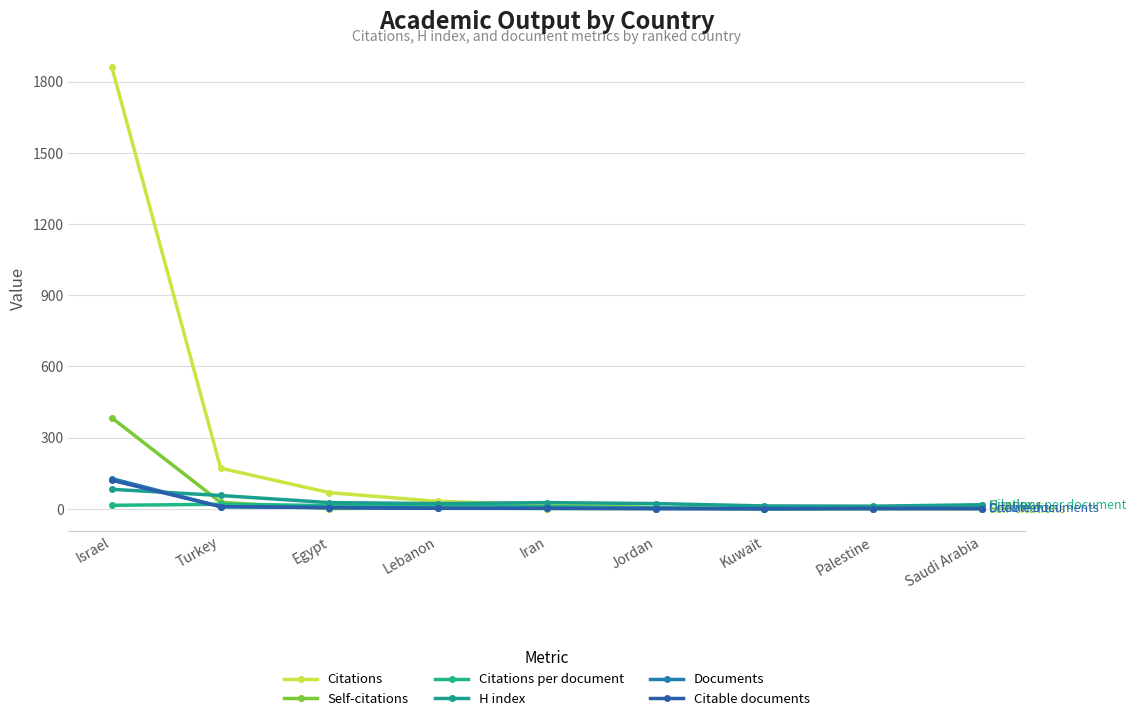

Rank the series at Saudi Arabia from lowest to highest value.

Self-citations, Documents, Citable documents, Citations, Citations per document, H index